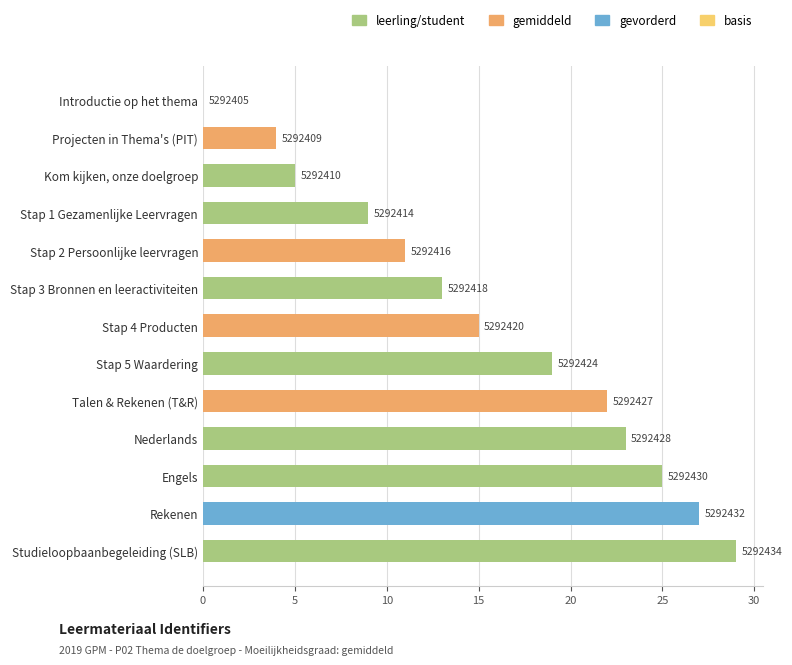

List the labels in order of value, largest first.

Studieloopbaanbegeleiding (SLB), Rekenen, Engels, Nederlands, Talen & Rekenen (T&R), Stap 5 Waardering, Stap 4 Producten, Stap 3 Bronnen en leeractiviteiten, Stap 2 Persoonlijke leervragen, Stap 1 Gezamenlijke Leervragen, Kom kijken, onze doelgroep, Projecten in Thema's (PIT), Introductie op het thema